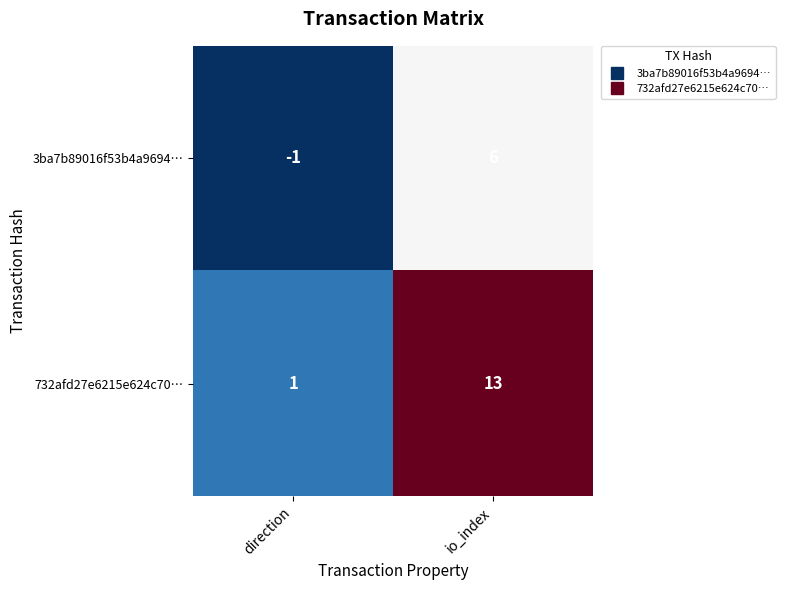

True or false: 3ba7b89016f53b4a9694… has a value of 6 at io_index.

True